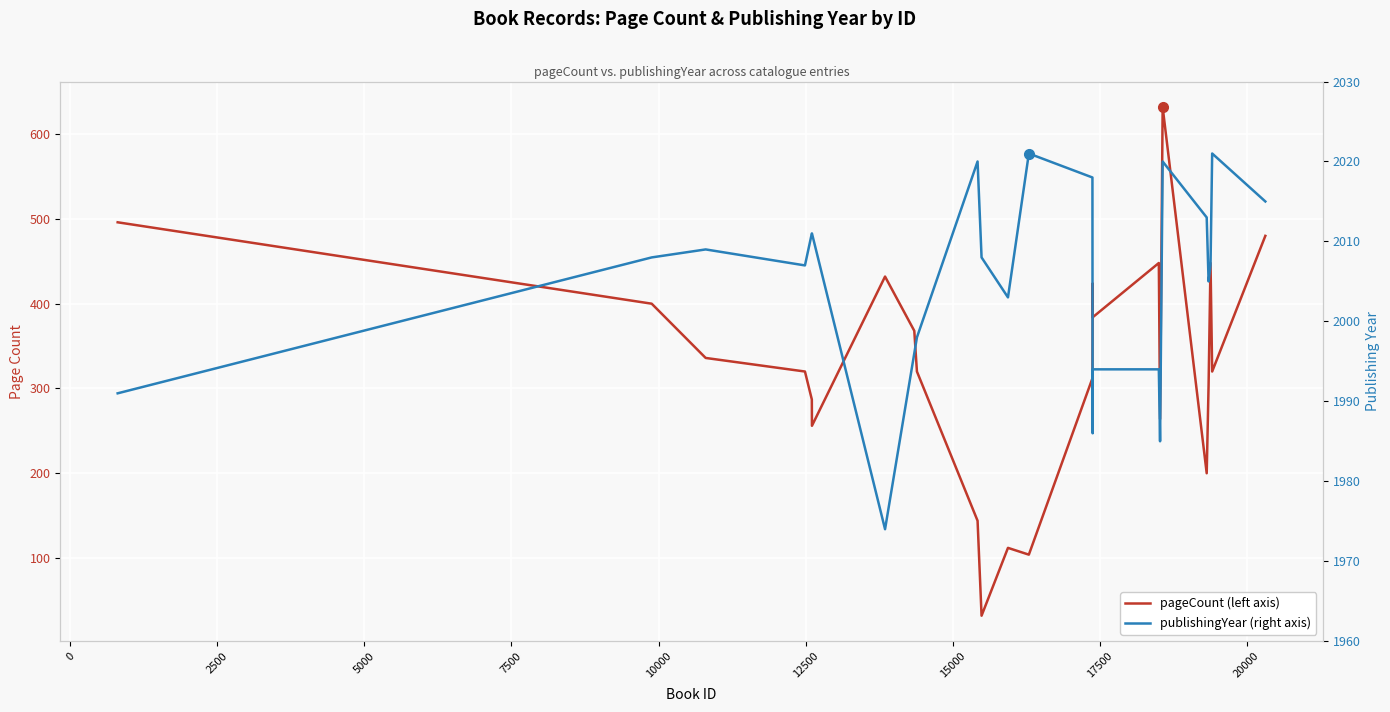

True or false: pageCount and publishingYear cross at least once.

False